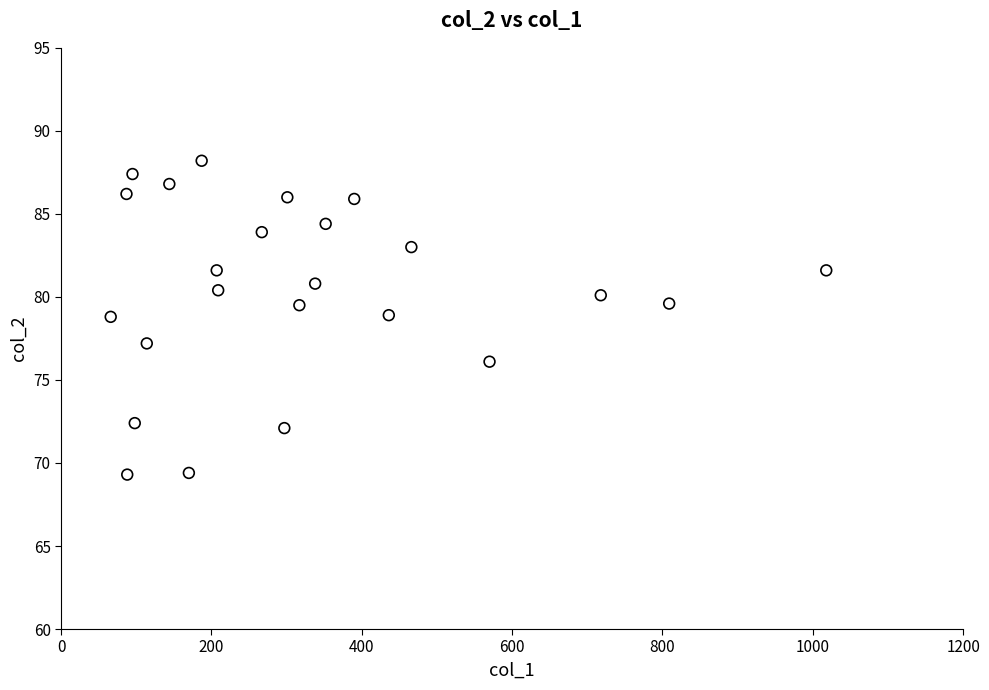

What is the range of Y values (max minus min)?

18.9